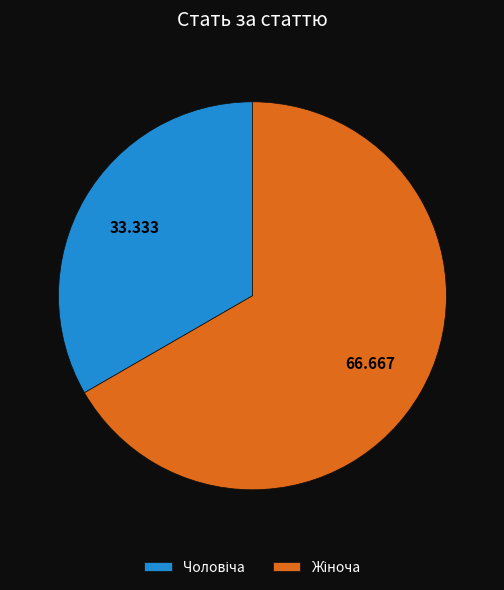

Does any single category account for the majority?

Yes